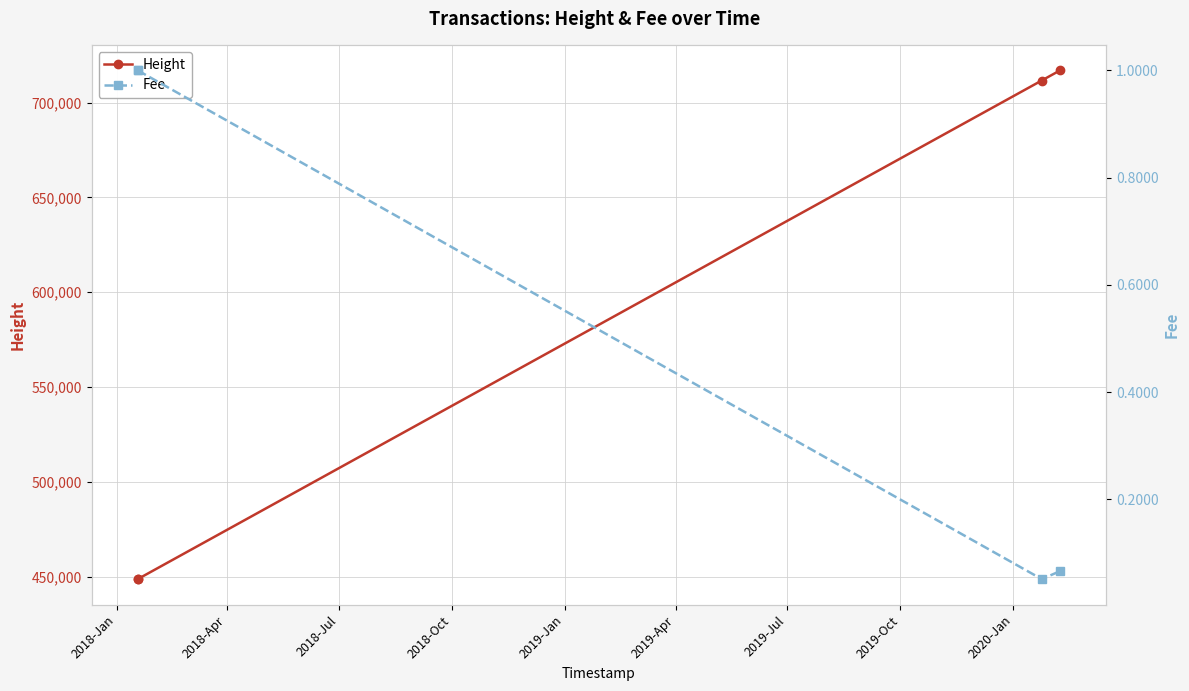

Does the chart have visible grid lines?

Yes